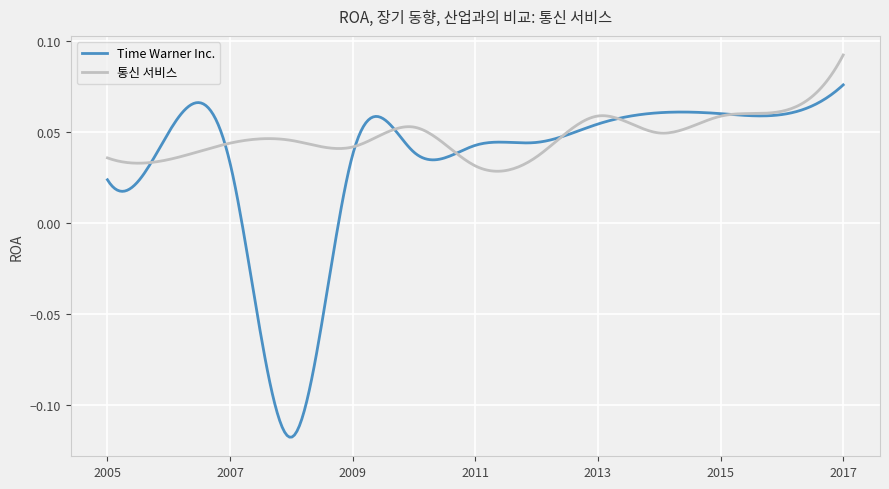

Rank the series by their maximum value, from highest to lowest.

통신 서비스, Time Warner Inc.